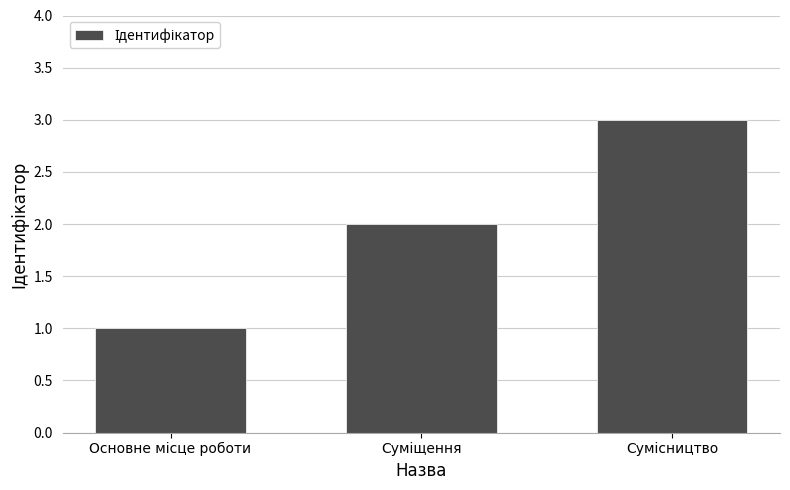

What is the sum of all values?

6